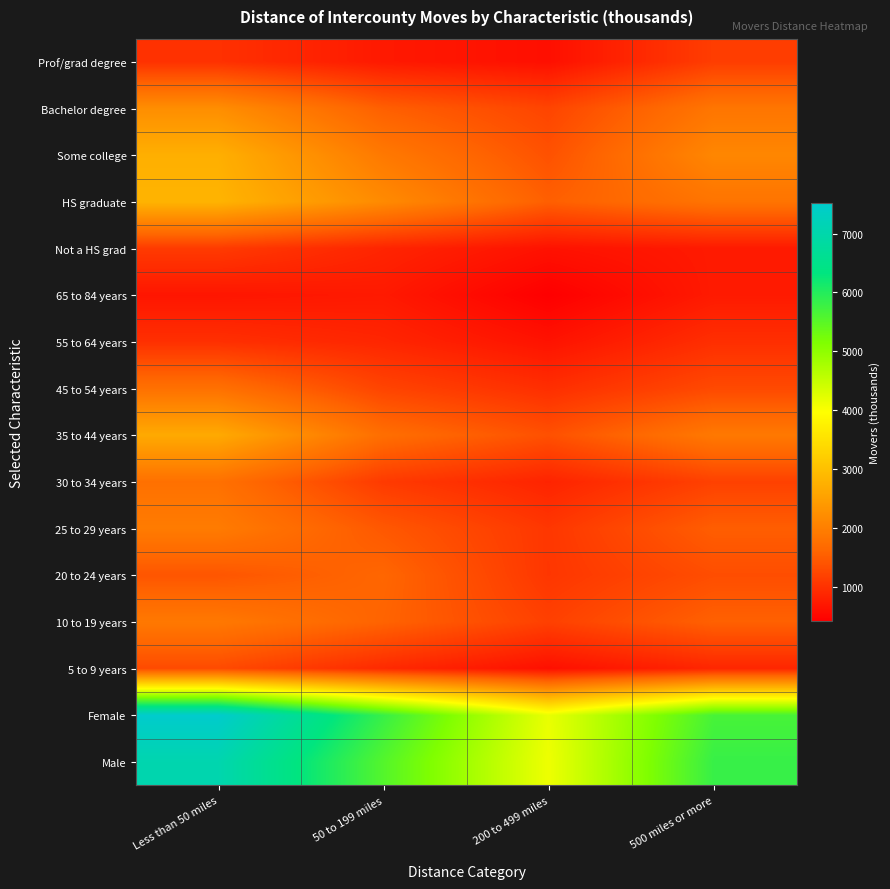

At how many categories does at least one series exceed 902?

4